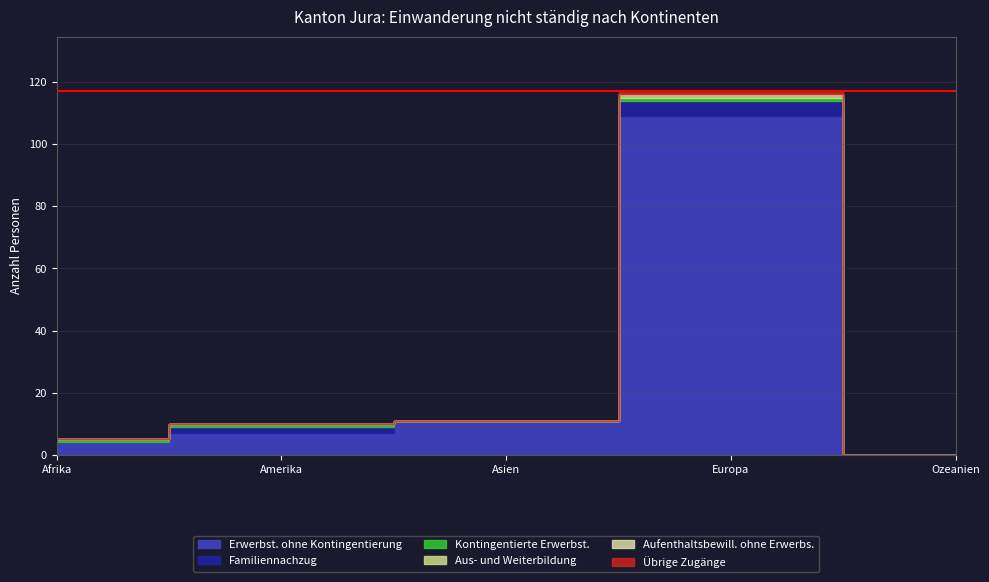

What is the average value of the Familiennachzug series?

1